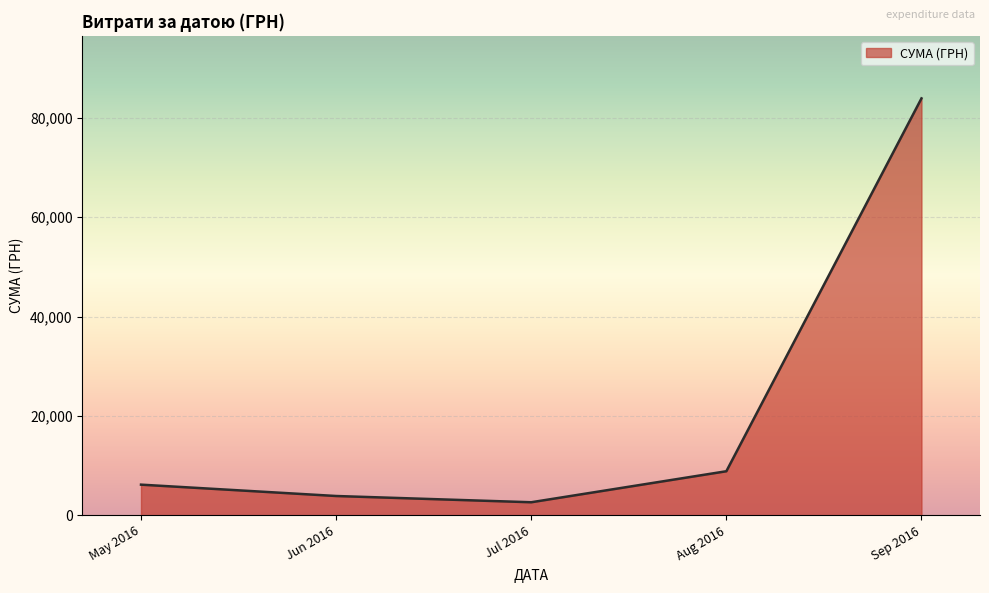

What is the maximum value shown in the chart?

83896.7